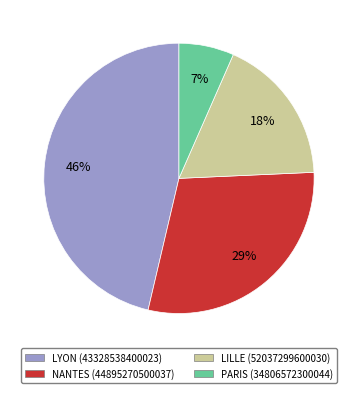

Count the number of slices in the pie.

4